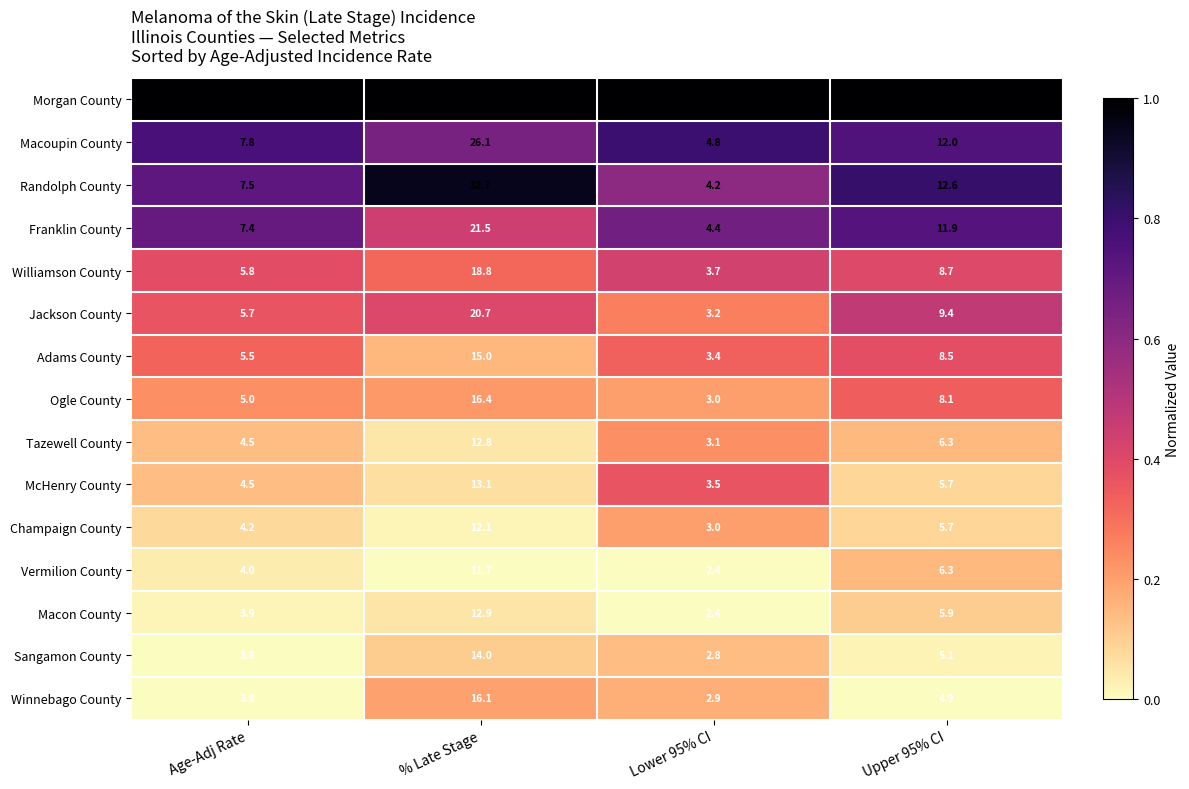

Between % Late Stage and Upper 95% CI, which series saw the biggest shift?

Randolph County